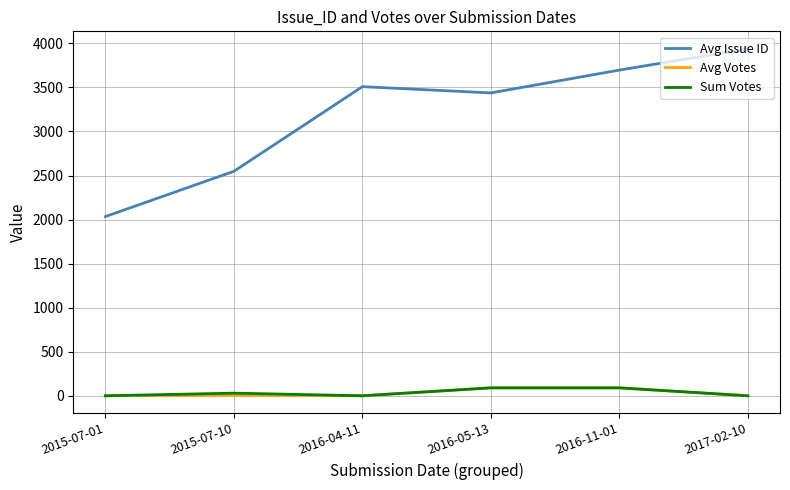

What is the difference between the Avg Votes values at 2016-04-11 and 2016-05-13?

90.0